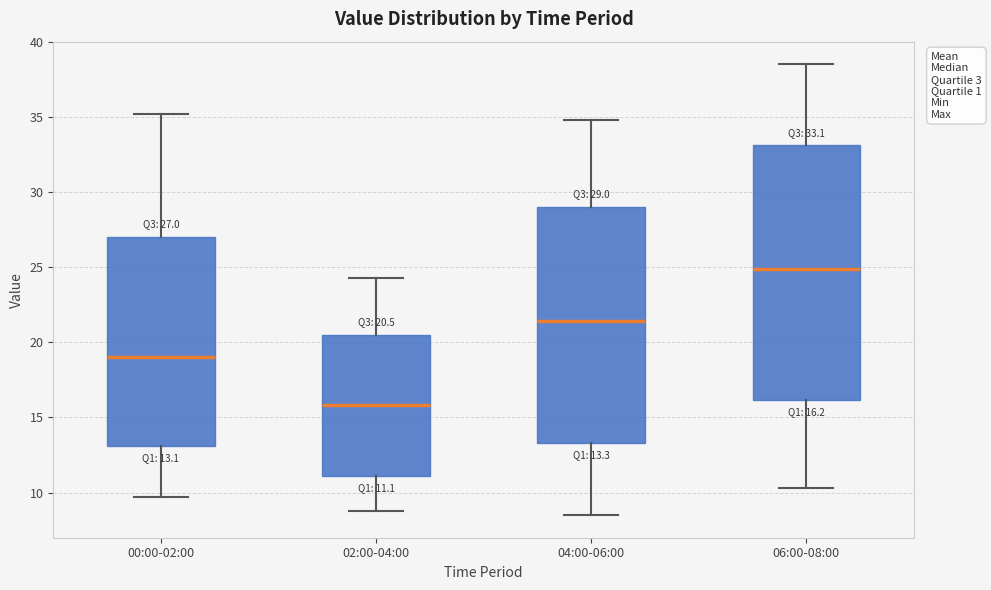

Comparing the boxes themselves (not the whiskers), which one is the tallest?

06:00-08:00